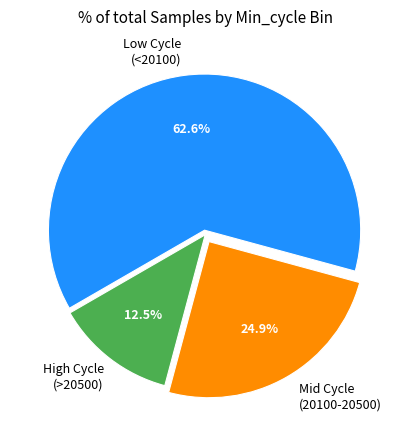

Does Mid Cycle (20100-20500) account for over 50% of the chart?

No